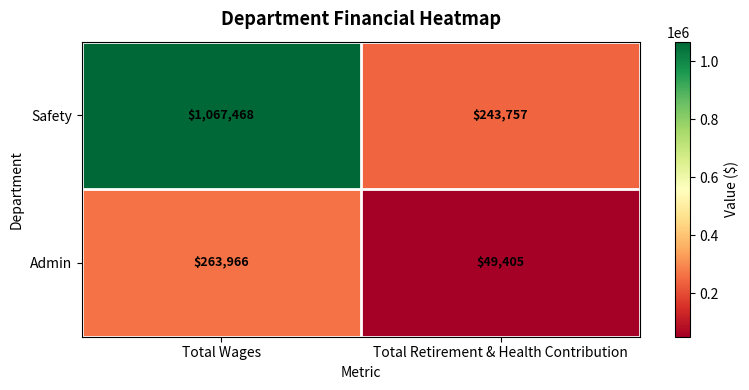

What is the total value across all series at Total Retirement & Health Contribution?

293162